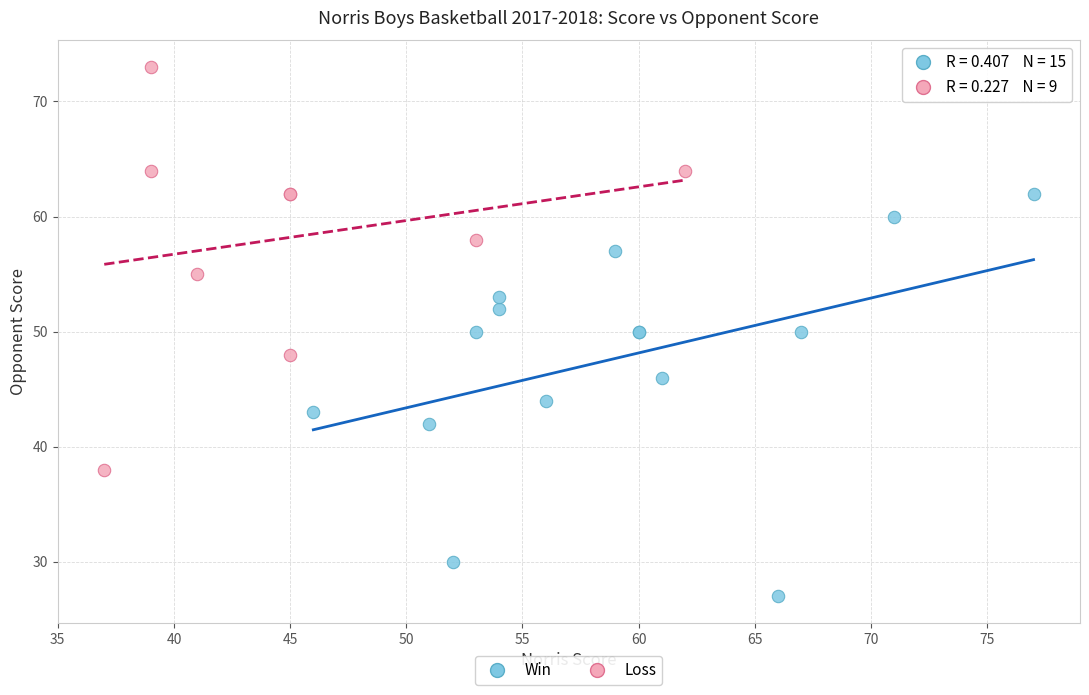

Which series contains the highest Y value?

Loss